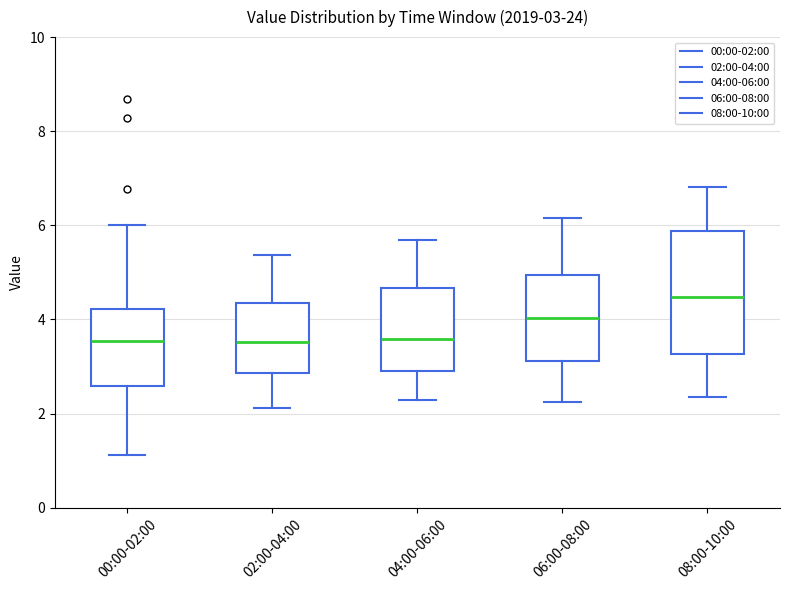

Which box's median line is the highest?

08:00-10:00